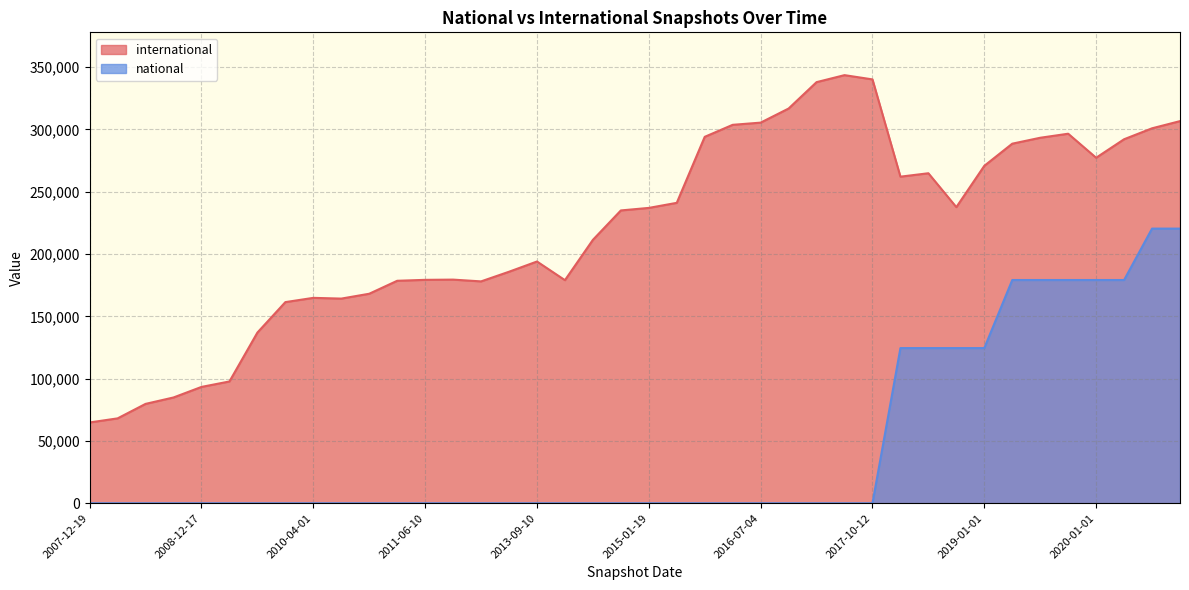

Read the international value at 2018-04-09, to the nearest 50.

264800